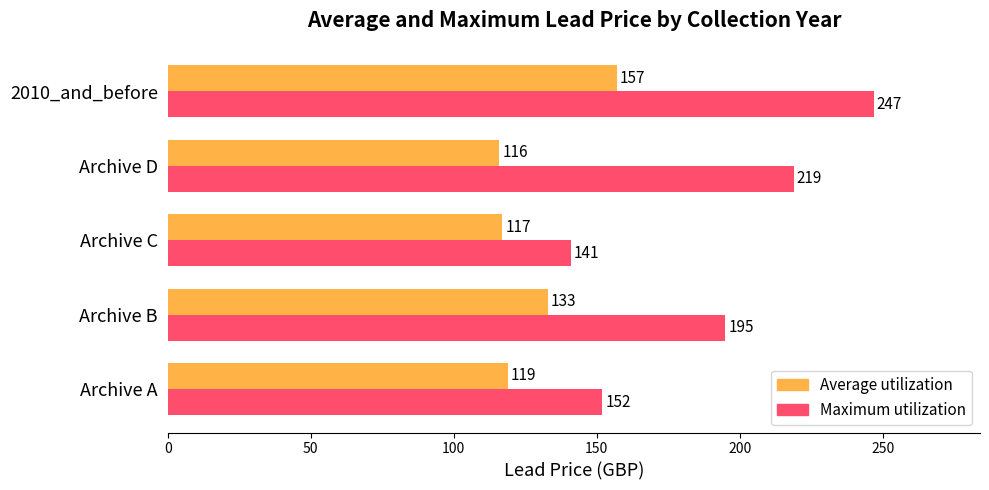

The value of Average utilization at Archive A is 119. True or false?

True